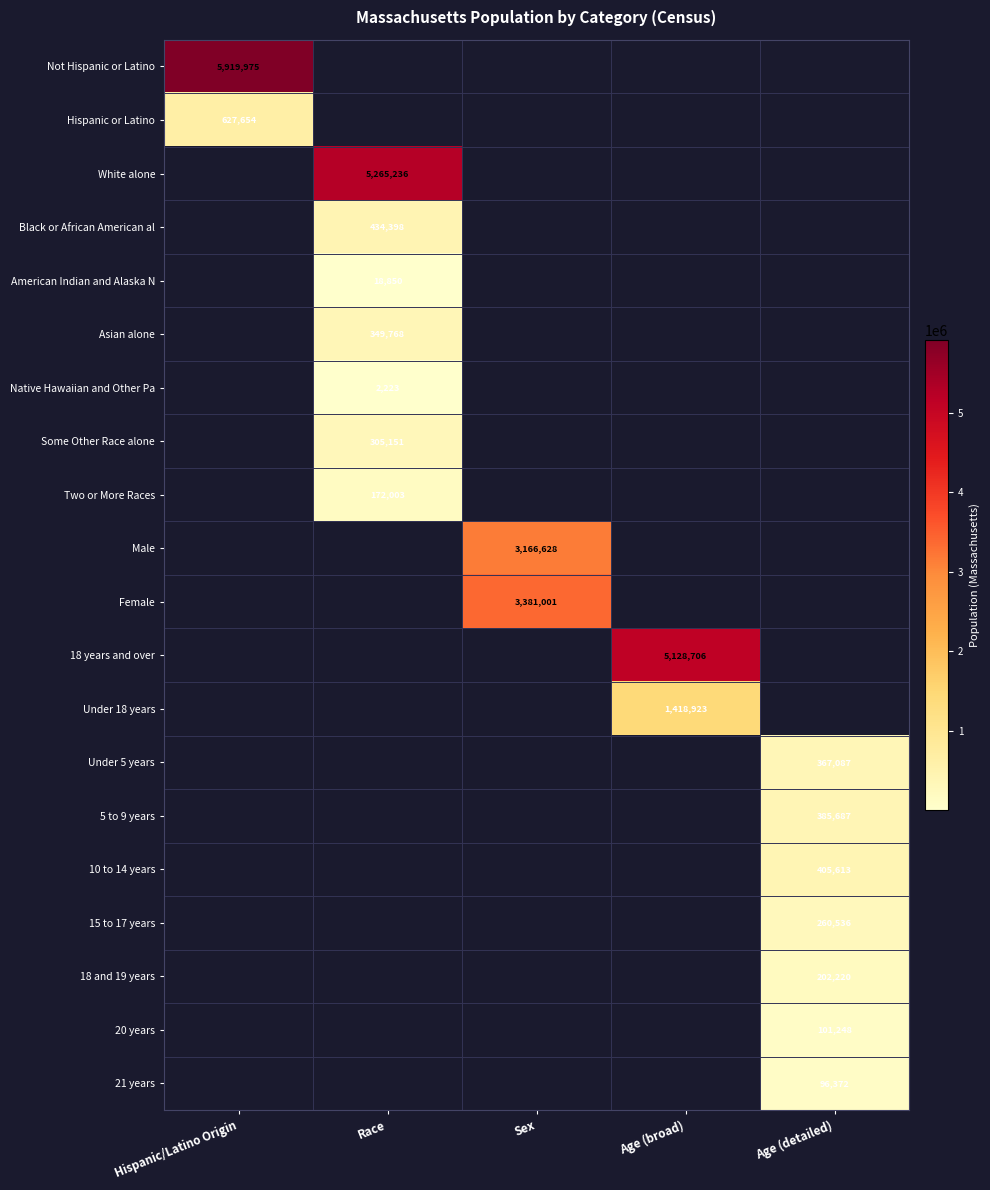

True or false: Female has a value of 3381001 at Sex.

True